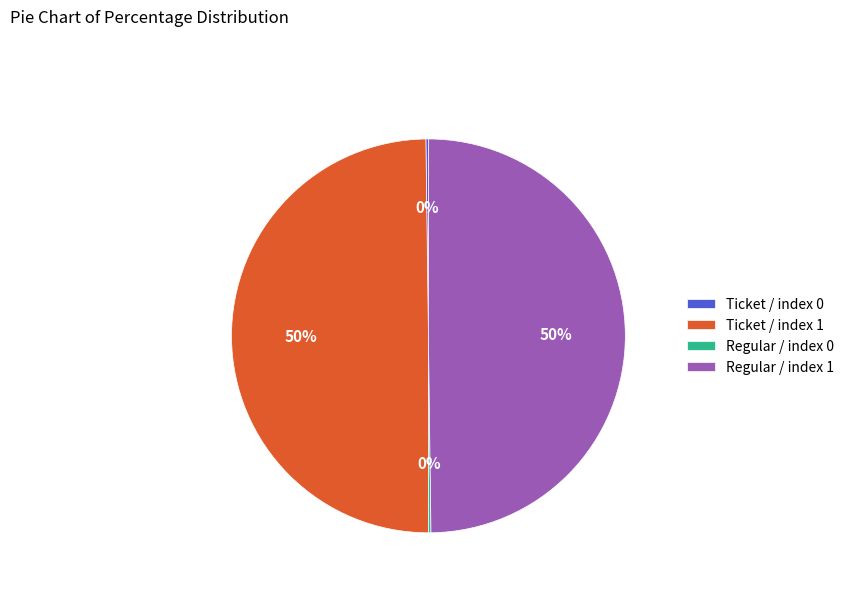

To the nearest percent, what is the difference between the largest and smallest slice percentages?

50%